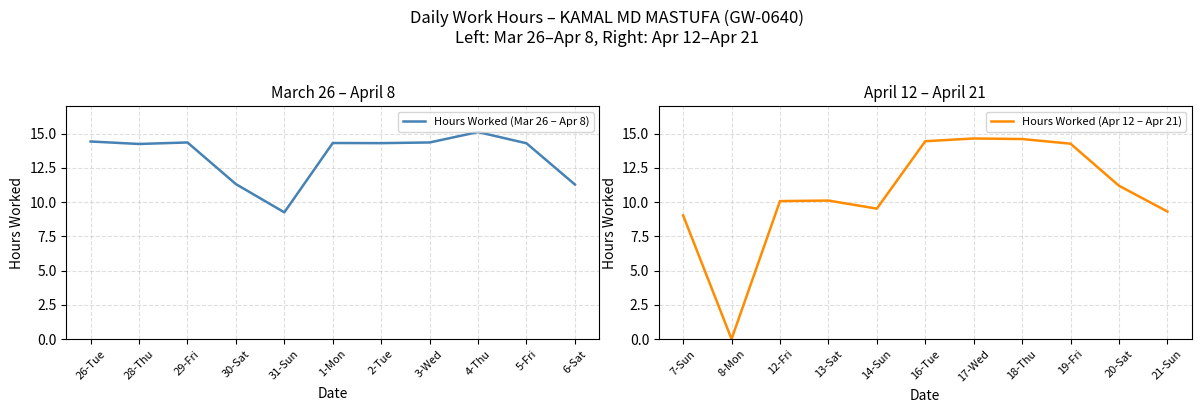

Which category has the lowest value in the Hours Worked (Apr 12 – Apr 21) series?

8-Mon